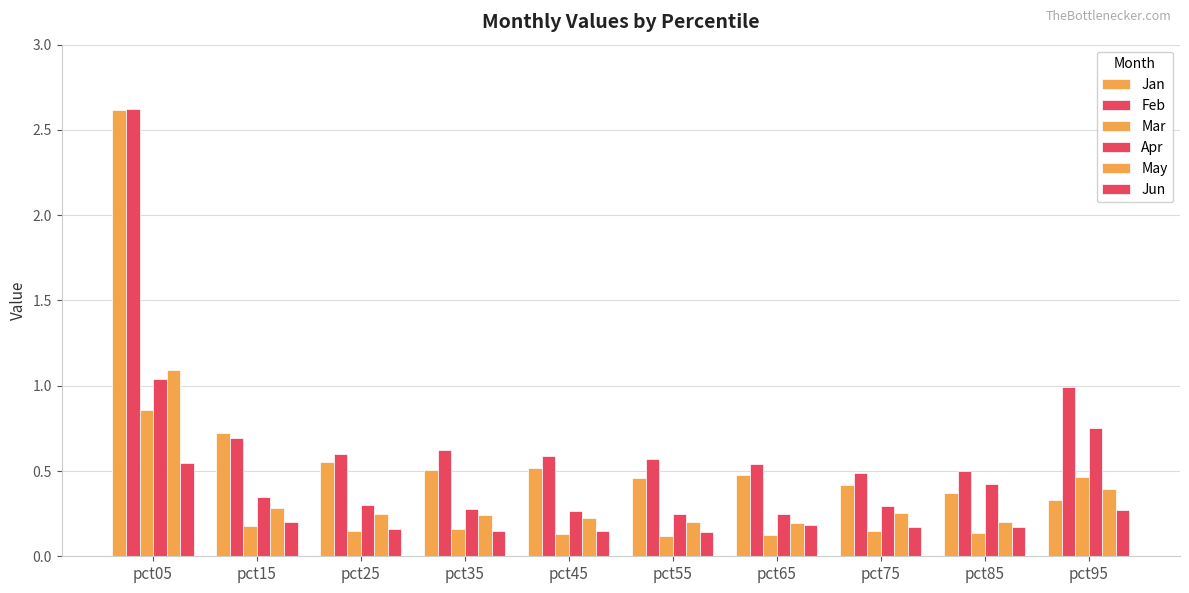

How many series are shown in this chart?

6